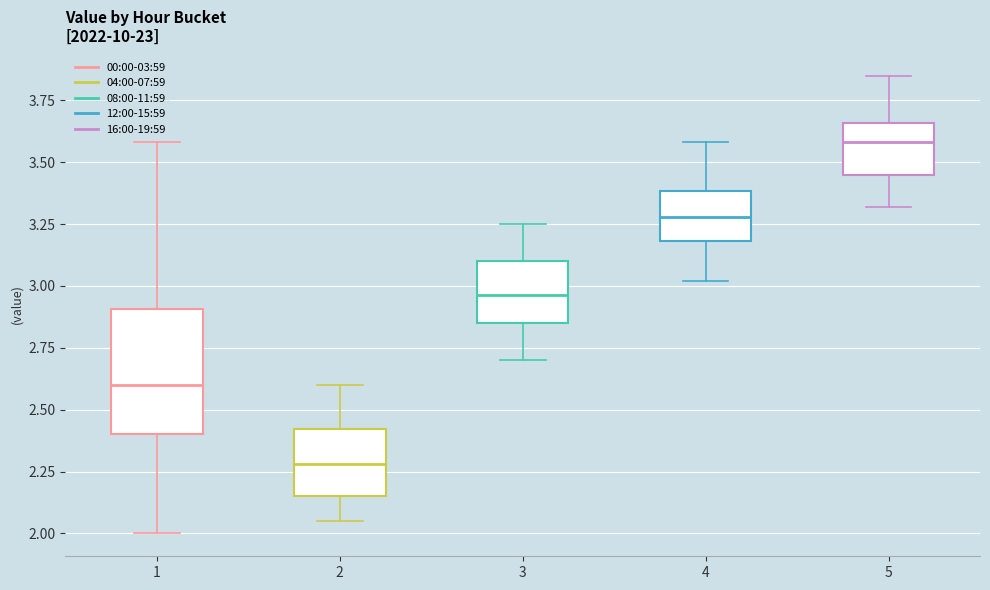

Reading left to right, read every box against the y-axis: the position of its median line, the range the box covers, and the ends of its whiskers. The values are not printed on the chart, so give them approximately, as read against the axis.

1: median 2.60, box 2.40 to 2.90, whiskers 2.00 to 3.60
2: median 2.30, box 2.15 to 2.40, whiskers 2.05 to 2.60
3: median 2.95, box 2.85 to 3.10, whiskers 2.70 to 3.25
4: median 3.30, box 3.20 to 3.40, whiskers 3.00 to 3.60
5: median 3.60, box 3.45 to 3.65, whiskers 3.30 to 3.85